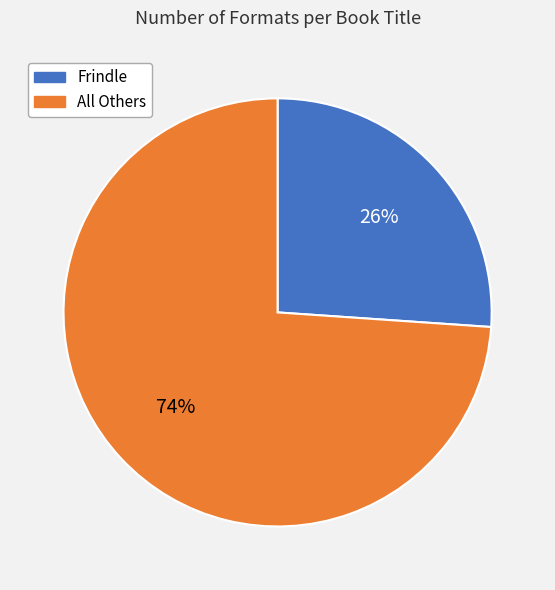

Is there any slice that represents more than half of the pie?

Yes